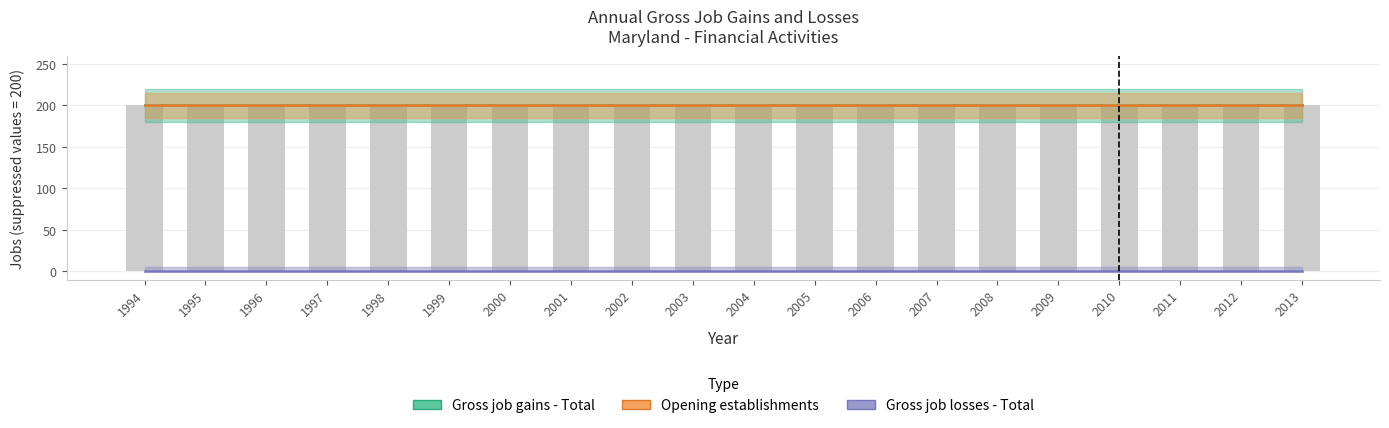

Between 1995 and 2013, which is larger?

1995